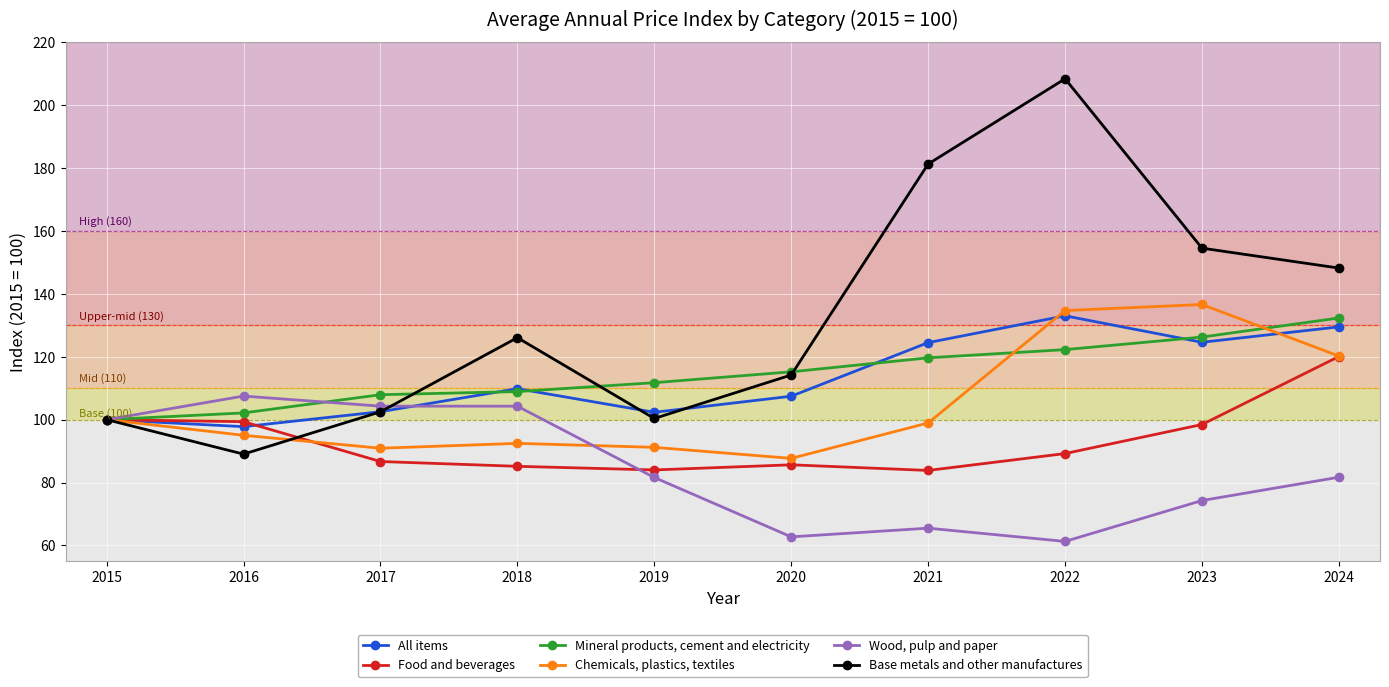

What is the minimum value shown in the chart?

61.3